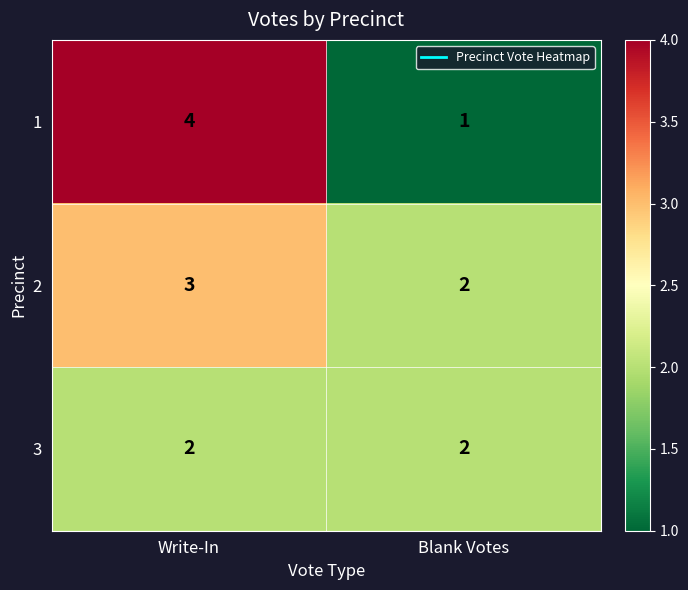

The 2 series shows 5 at Write-In. True or false?

False